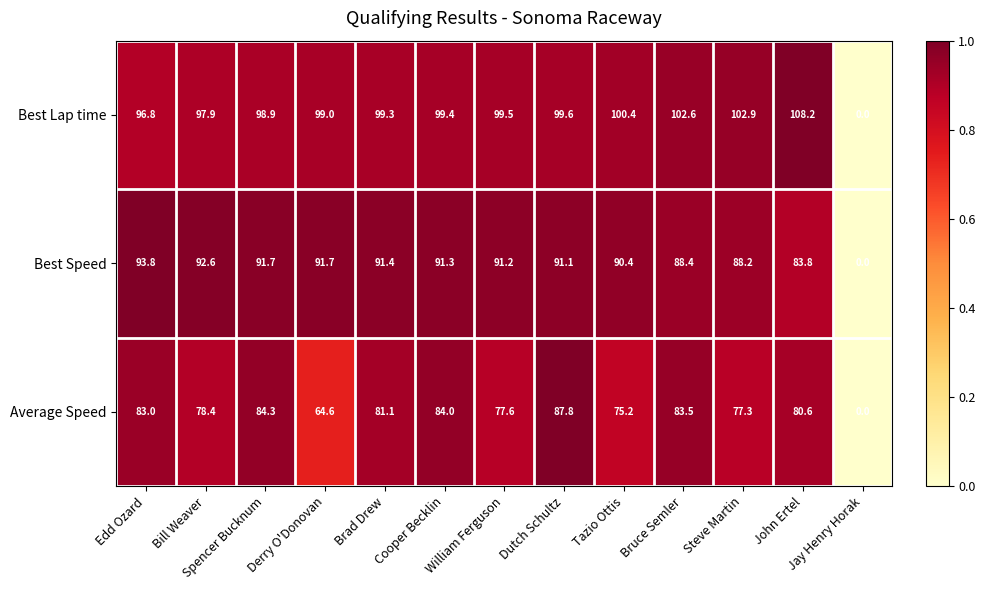

Count the number of data series in this chart.

3